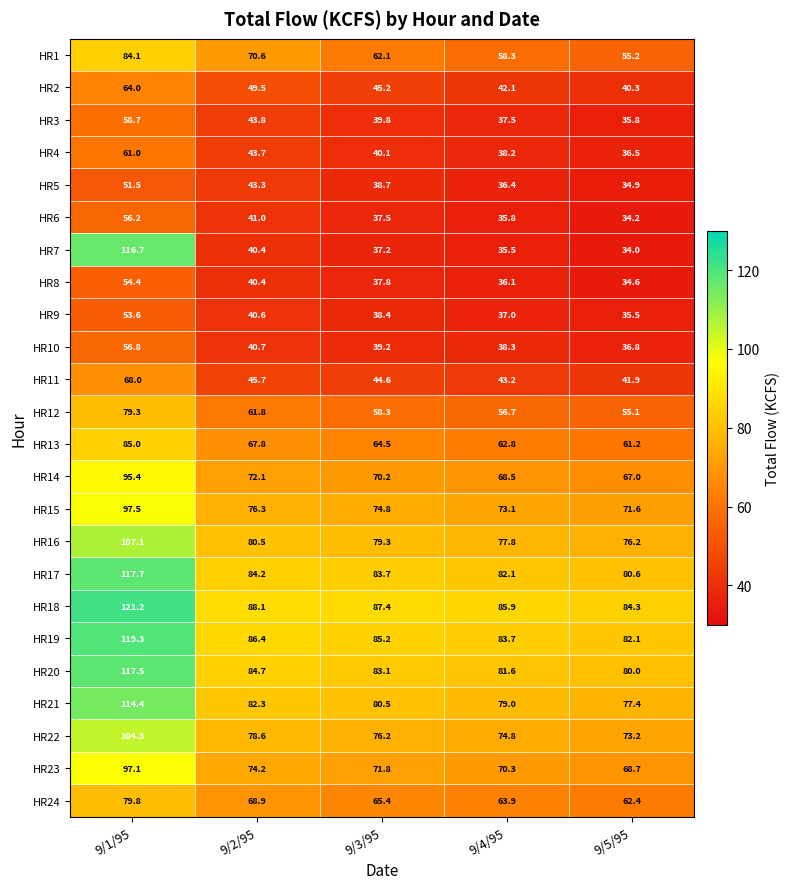

What is the approximate value of HR23 at 9/3/95?

71.8